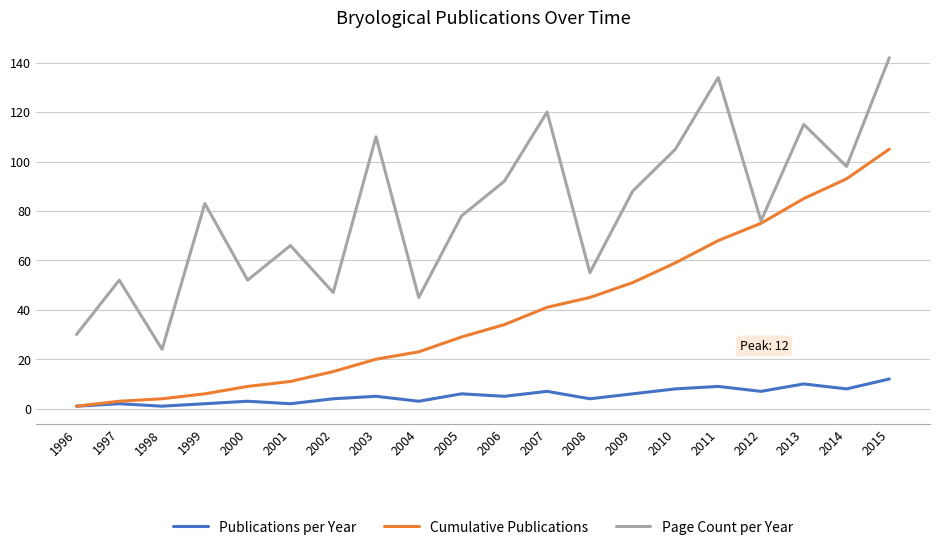

At which label is Page Count per Year closest to 83?

1999